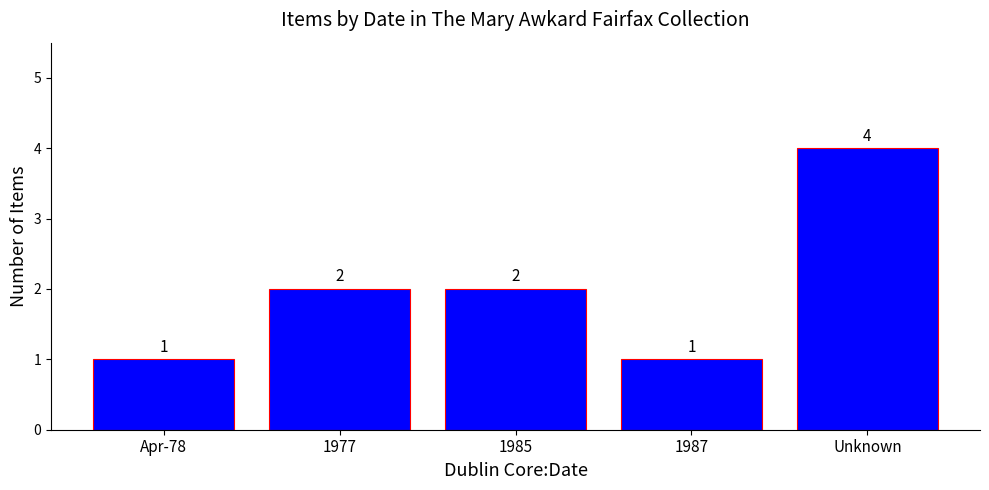

What is the maximum value shown in the chart?

4